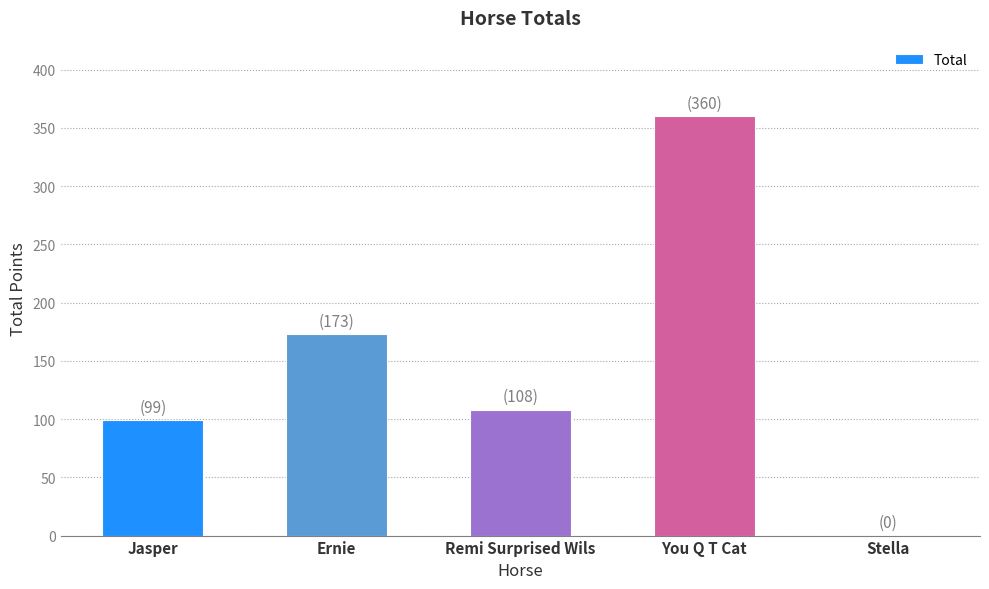

How many data points does each series have?

5